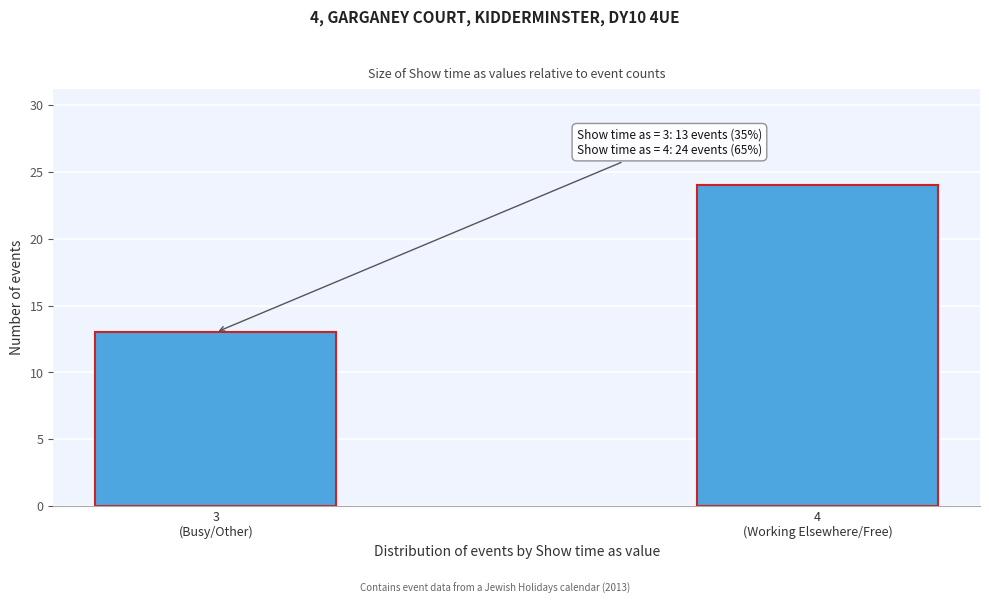

Reading right to left, what are all the values shown in this chart?

24	13